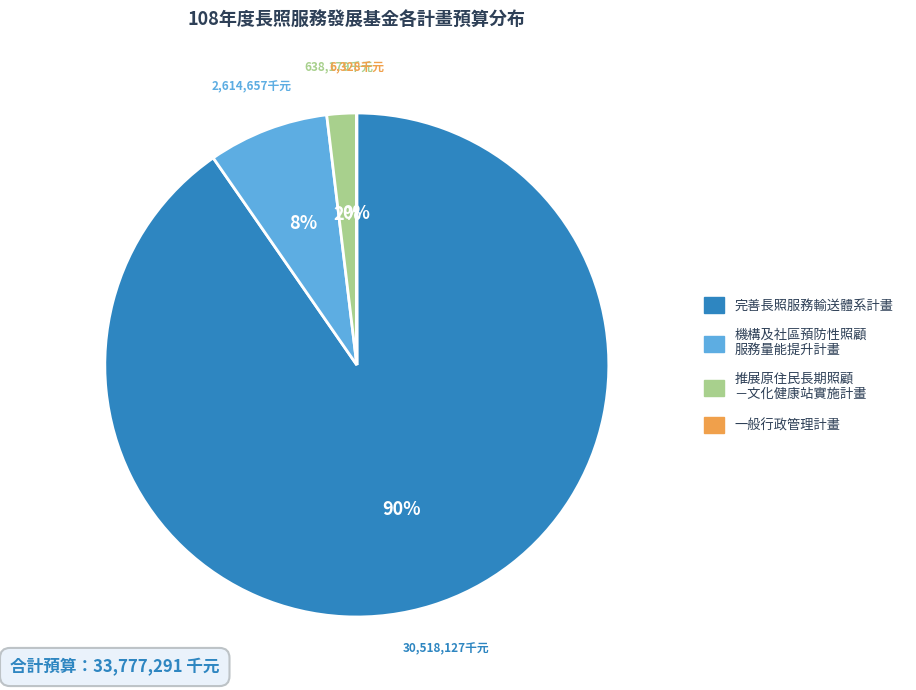

To the nearest percent, what is the difference between the largest and smallest slice percentages?

90%